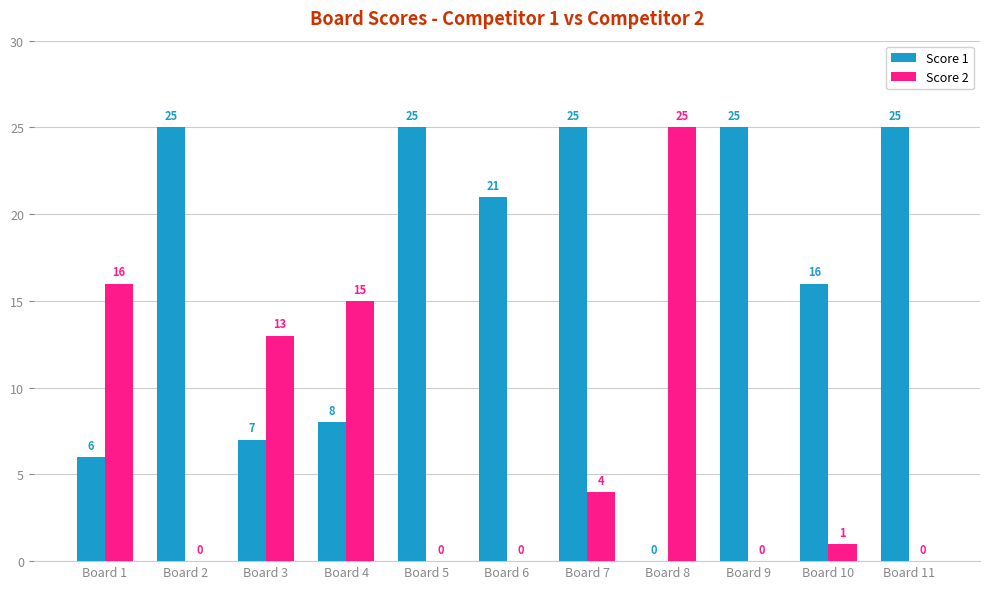

Does the chart contain stacked bars?

No